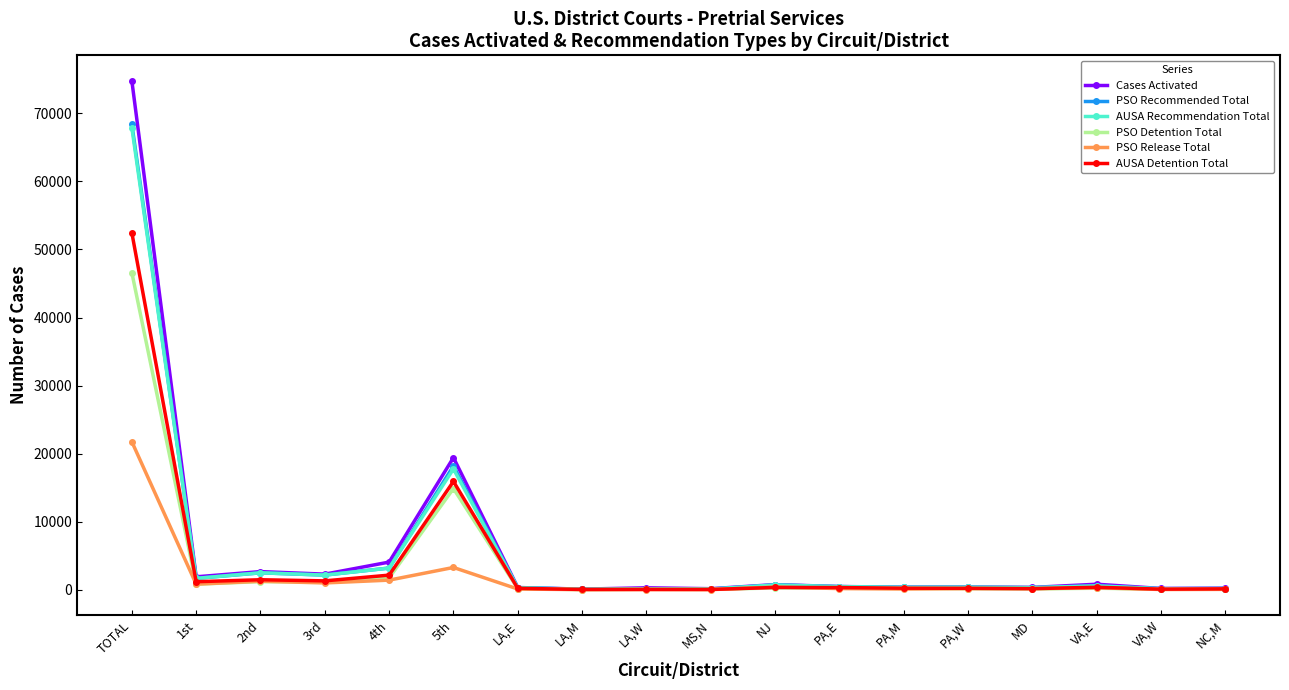

What is the greatest value displayed?

74772